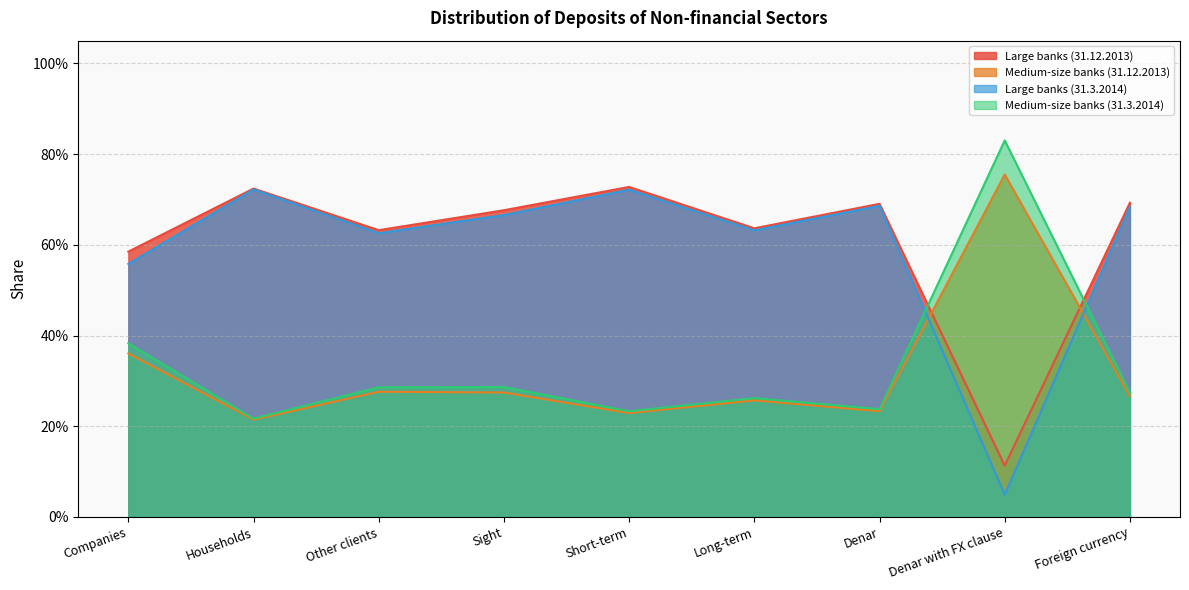

The value of Medium-size banks (31.3.2014) at Households is 0.3. True or false?

False